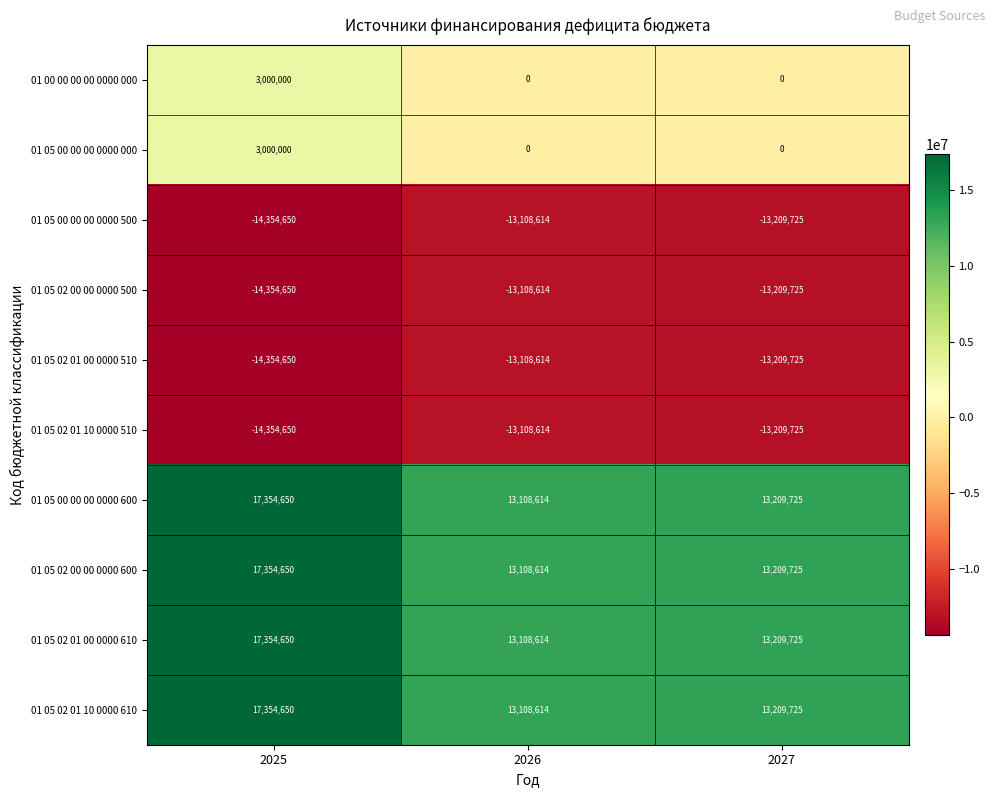

Reading left to right, transcribe all the data shown in this chart.

01 00 00 00 00 0000 000: 3000000	0	0
01 05 00 00 00 0000 000: 3000000	0	0
01 05 00 00 00 0000 500: -14354650	-13108614	-13209725
01 05 02 00 00 0000 500: -14354650	-13108614	-13209725
01 05 02 01 00 0000 510: -14354650	-13108614	-13209725
01 05 02 01 10 0000 510: -14354650	-13108614	-13209725
01 05 00 00 00 0000 600: 17354650	13108614	13209725
01 05 02 00 00 0000 600: 17354650	13108614	13209725
01 05 02 01 00 0000 610: 17354650	13108614	13209725
01 05 02 01 10 0000 610: 17354650	13108614	13209725